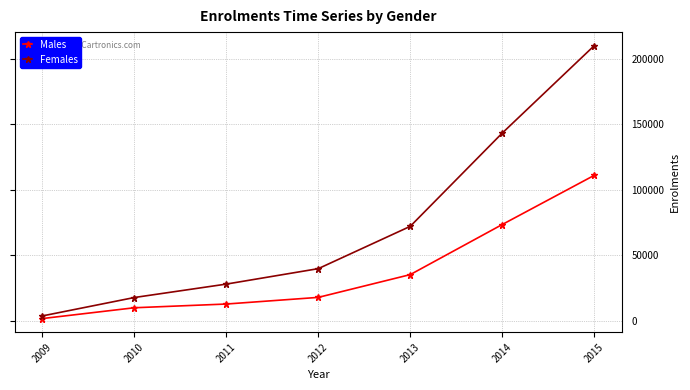

True or false: Males and Females cross at least once.

False